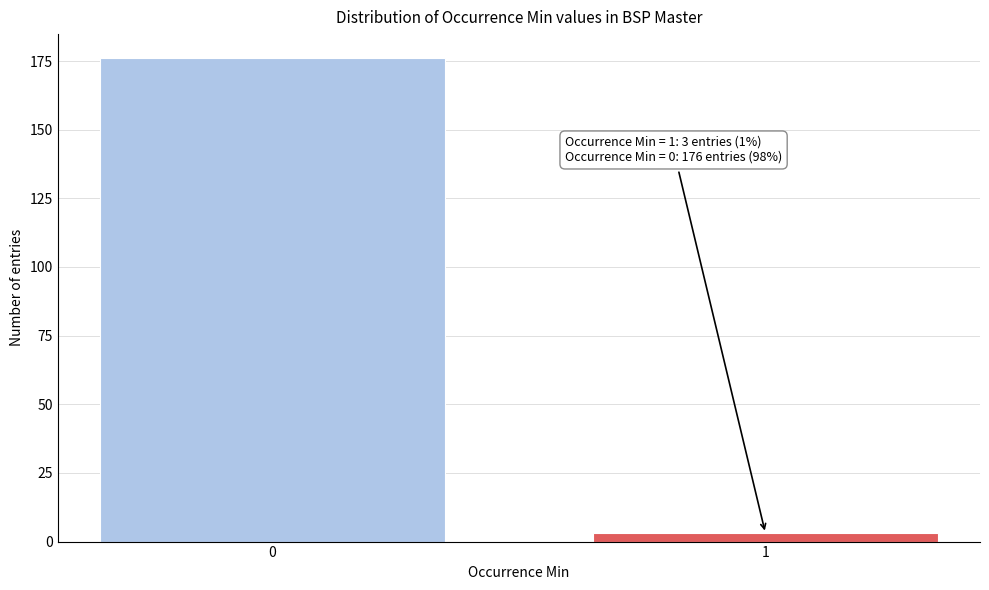

Reading left to right, extract all data points from this chart.

176	3